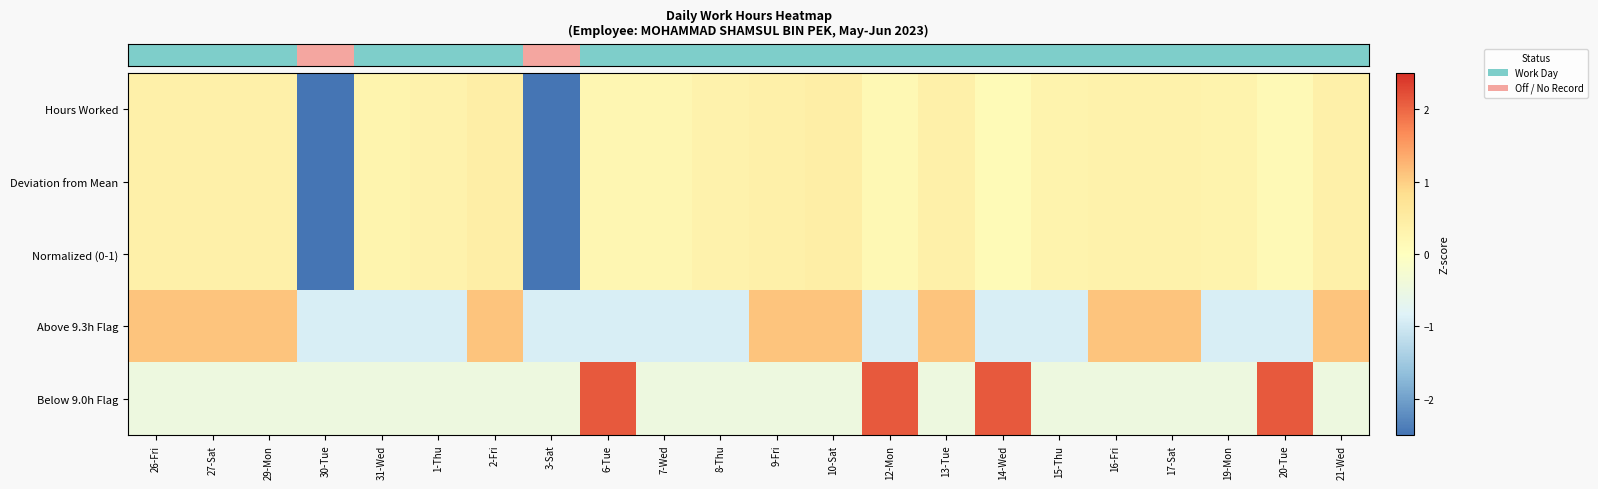

At which category is the sum across all series the highest?

2-Fri